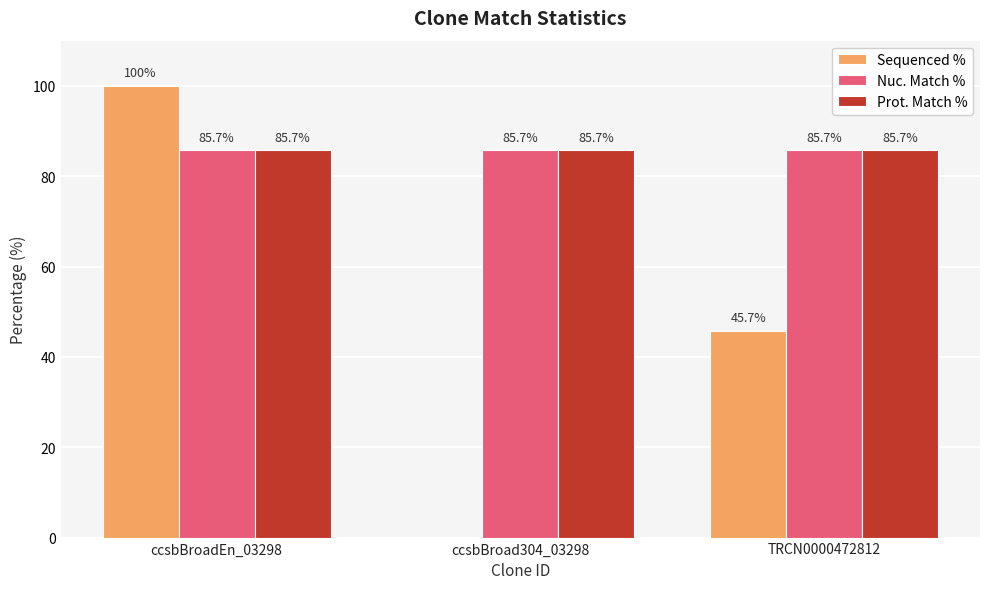

Where is Sequenced % nearest to the value 50?

TRCN0000472812